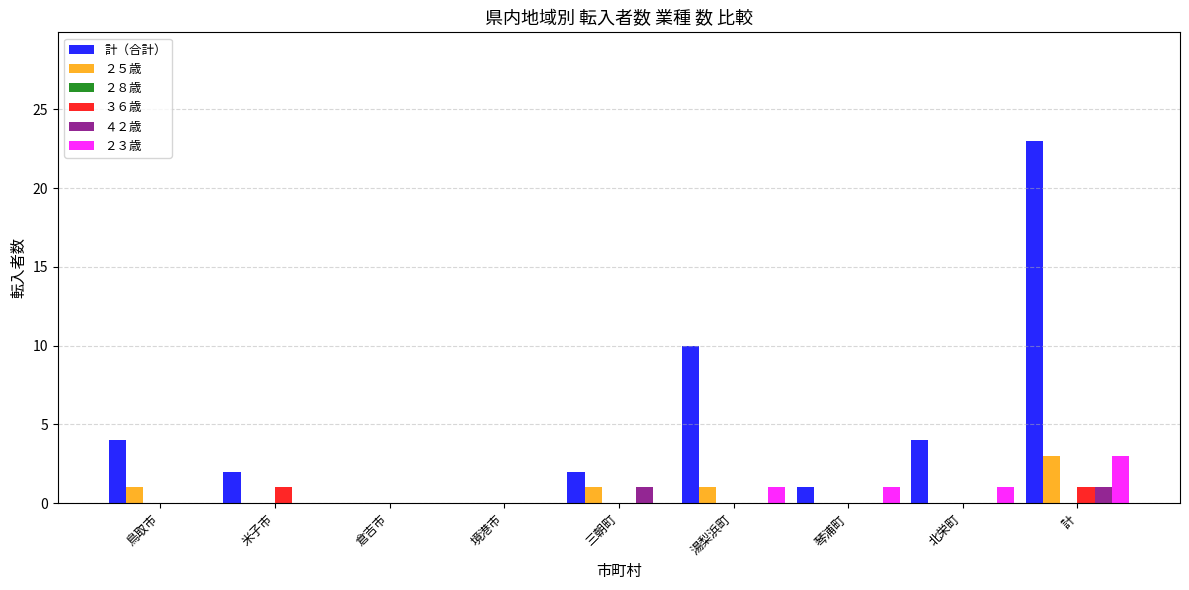

Between 倉吉市 and 計, which series saw the biggest shift?

計（合計）